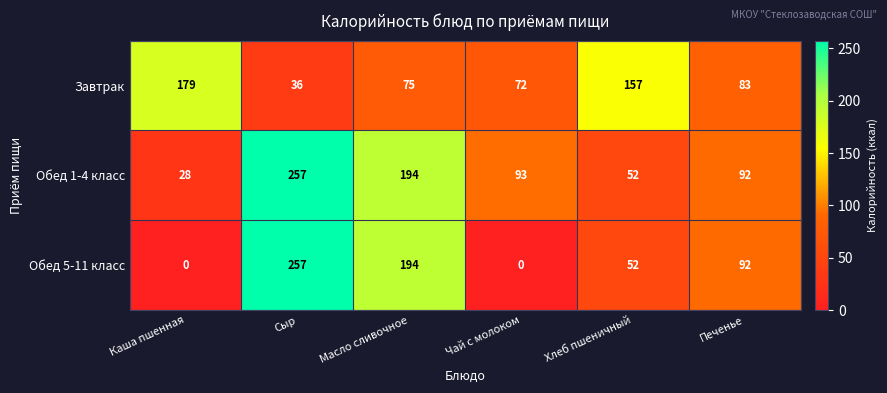

What value does the Обед 5-11 класс series have at Масло сливочное, to the nearest 10?

190